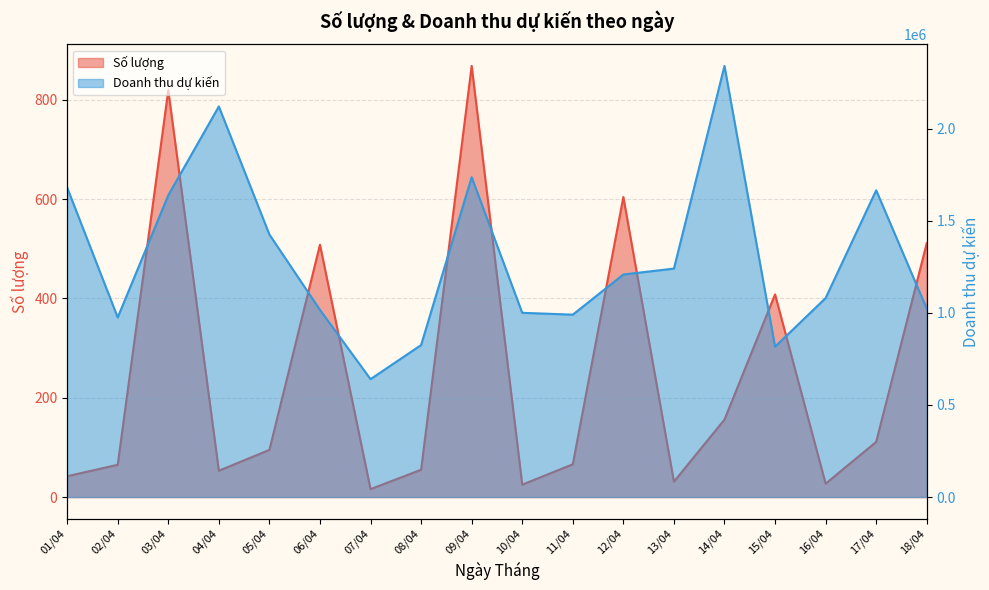

What position from the right is 09/04?

10